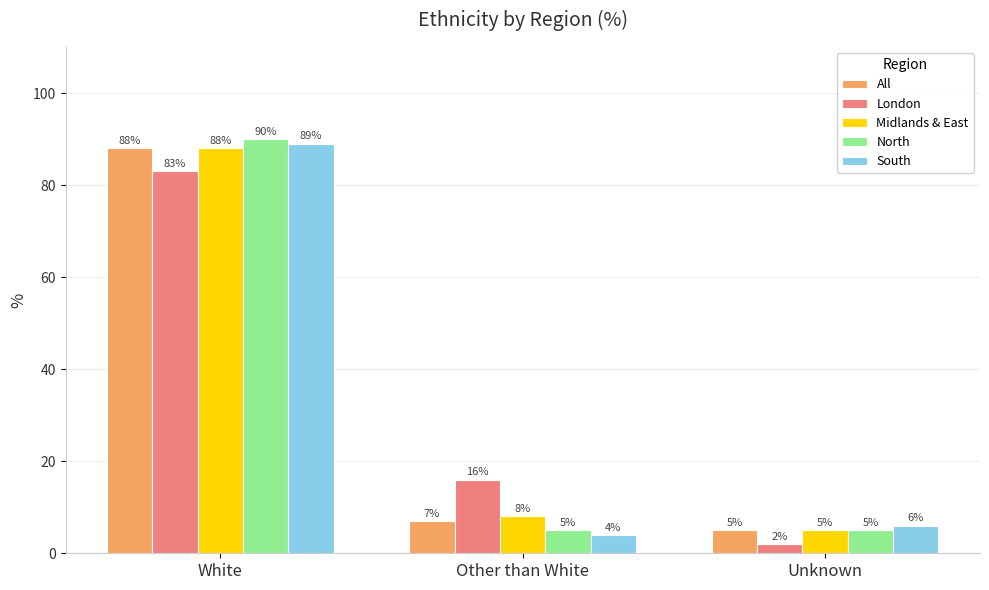

What is the greatest value displayed?

90